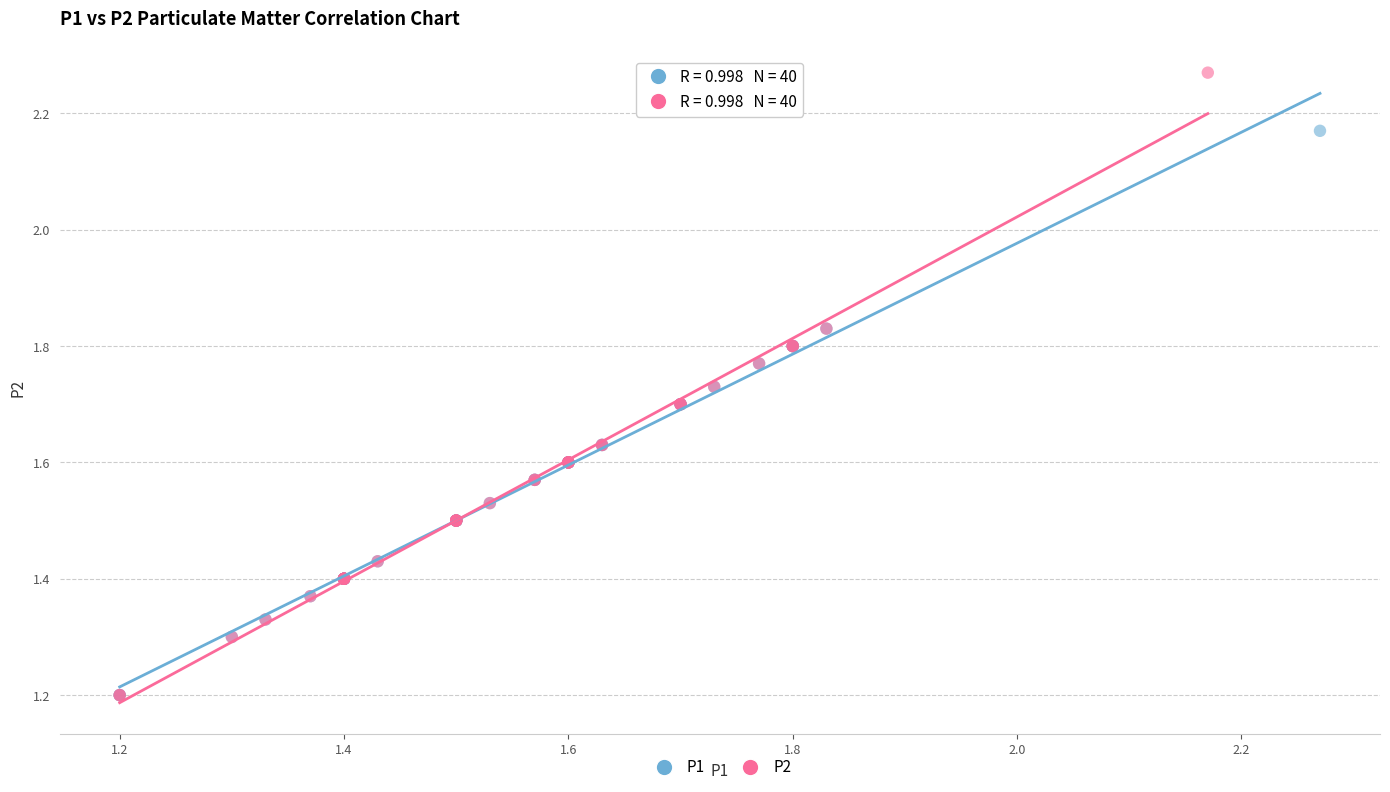

Which series has the widest spread of Y values?

P2